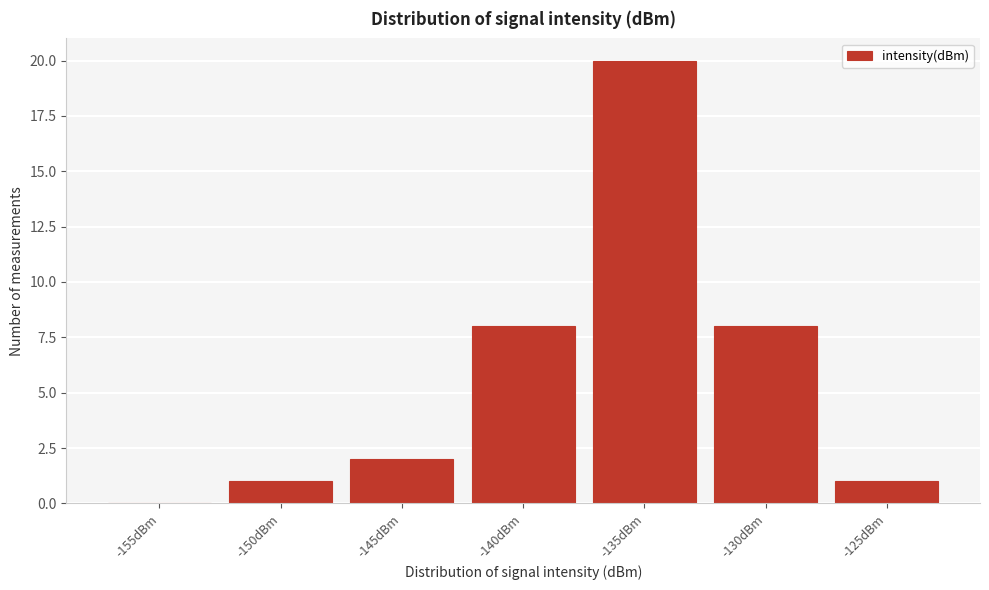

Reading left to right, what are all the values shown in this chart?

-155dBm=0	-150dBm=1	-145dBm=2	-140dBm=8	-135dBm=20	-130dBm=8	-125dBm=1